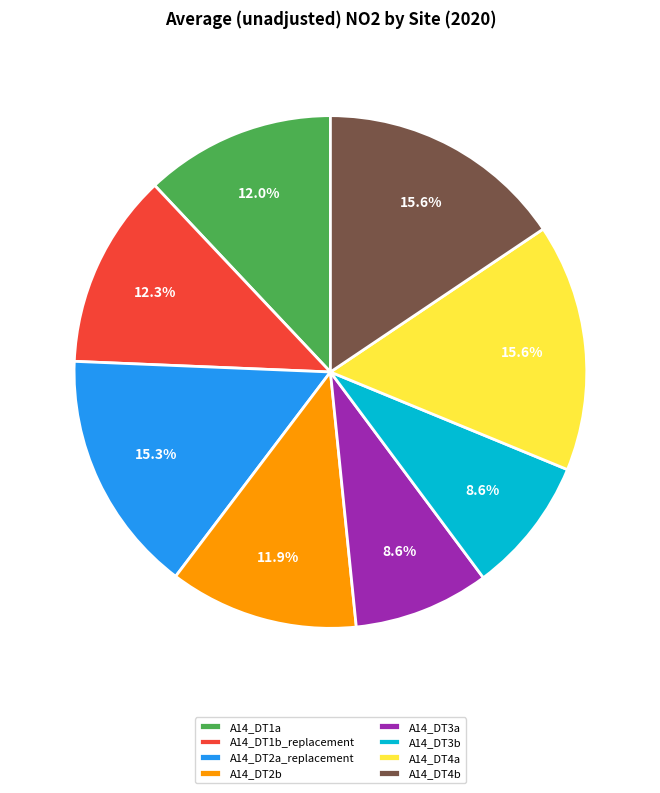

To the nearest percent, what is the average slice percentage?

12%